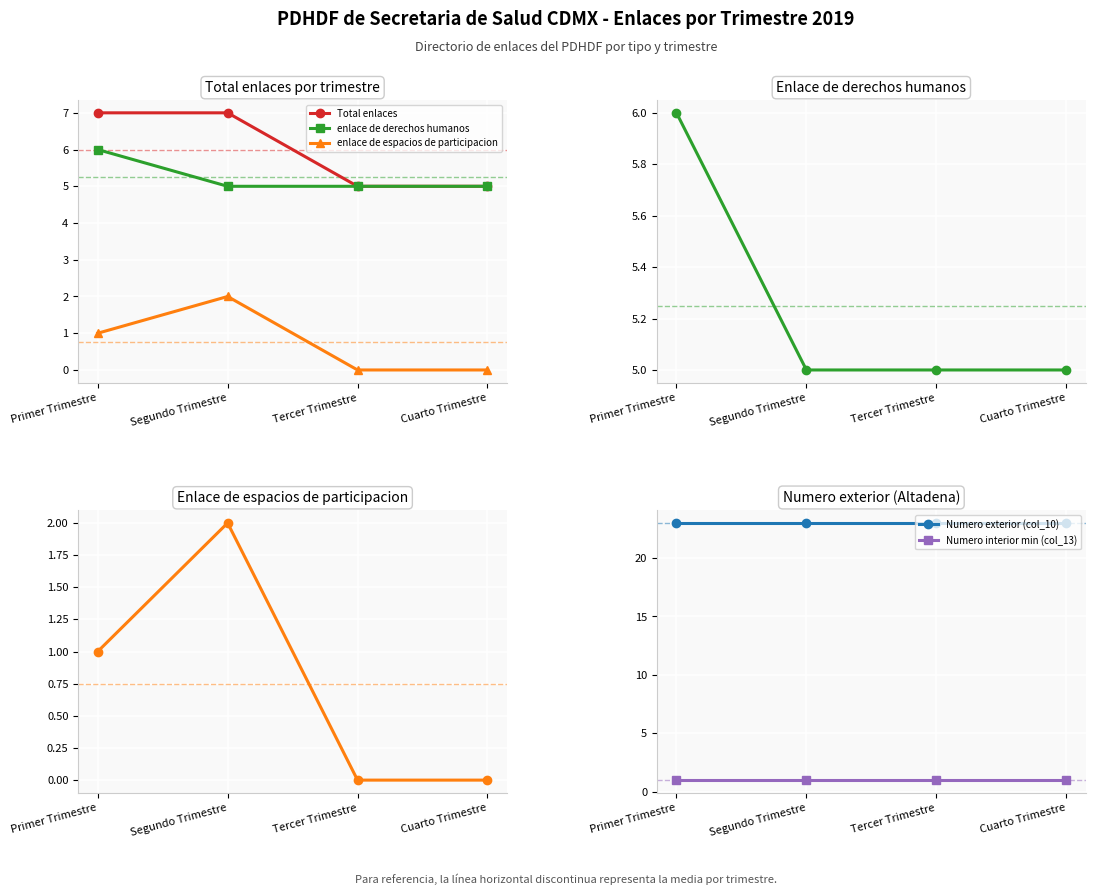

What is the lowest value of the Numero interior min (col_13) series?

1